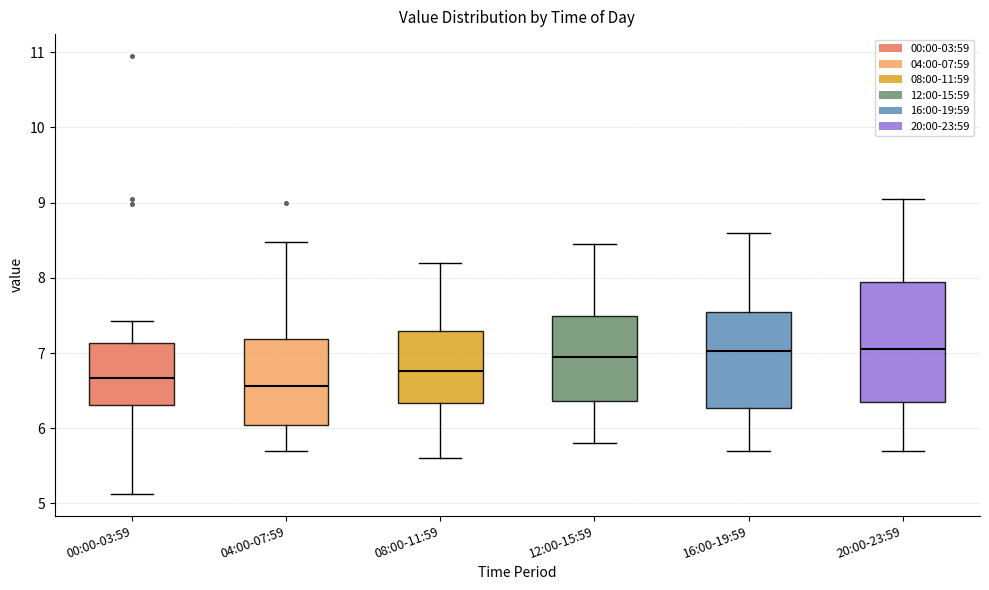

Reading left to right, read every box against the y-axis: the position of its median line, the range the box covers, and the ends of its whiskers. The values are not printed on the chart, so give them approximately, as read against the axis.

00:00-03:59: median 6.7, box 6.3 to 7.1, whiskers 5.1 to 7.4
04:00-07:59: median 6.6, box 6.0 to 7.2, whiskers 5.7 to 8.5
08:00-11:59: median 6.8, box 6.3 to 7.3, whiskers 5.6 to 8.2
12:00-15:59: median 7.0, box 6.4 to 7.5, whiskers 5.8 to 8.5
16:00-19:59: median 7.0, box 6.3 to 7.6, whiskers 5.7 to 8.6
20:00-23:59: median 7.1, box 6.4 to 8.0, whiskers 5.7 to 9.1